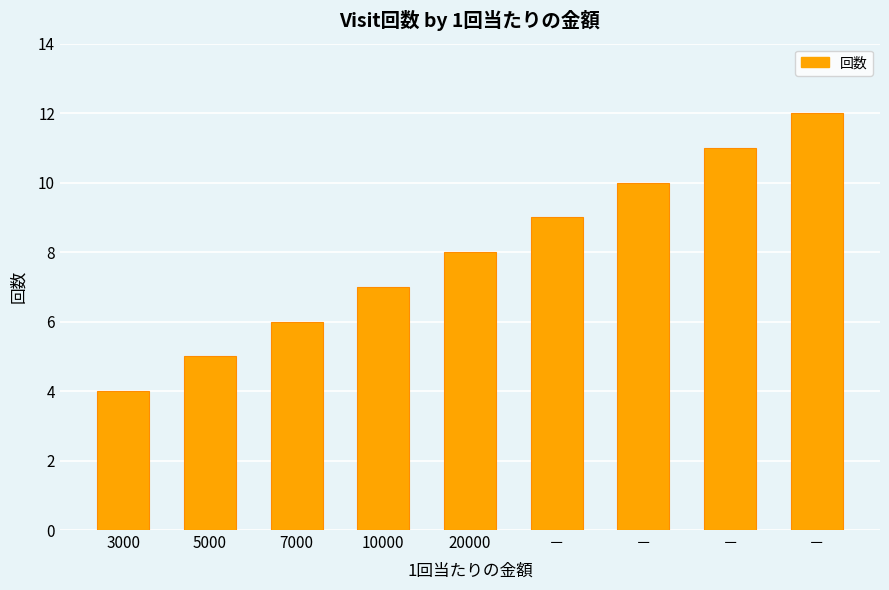

Does the chart contain any negative values?

No